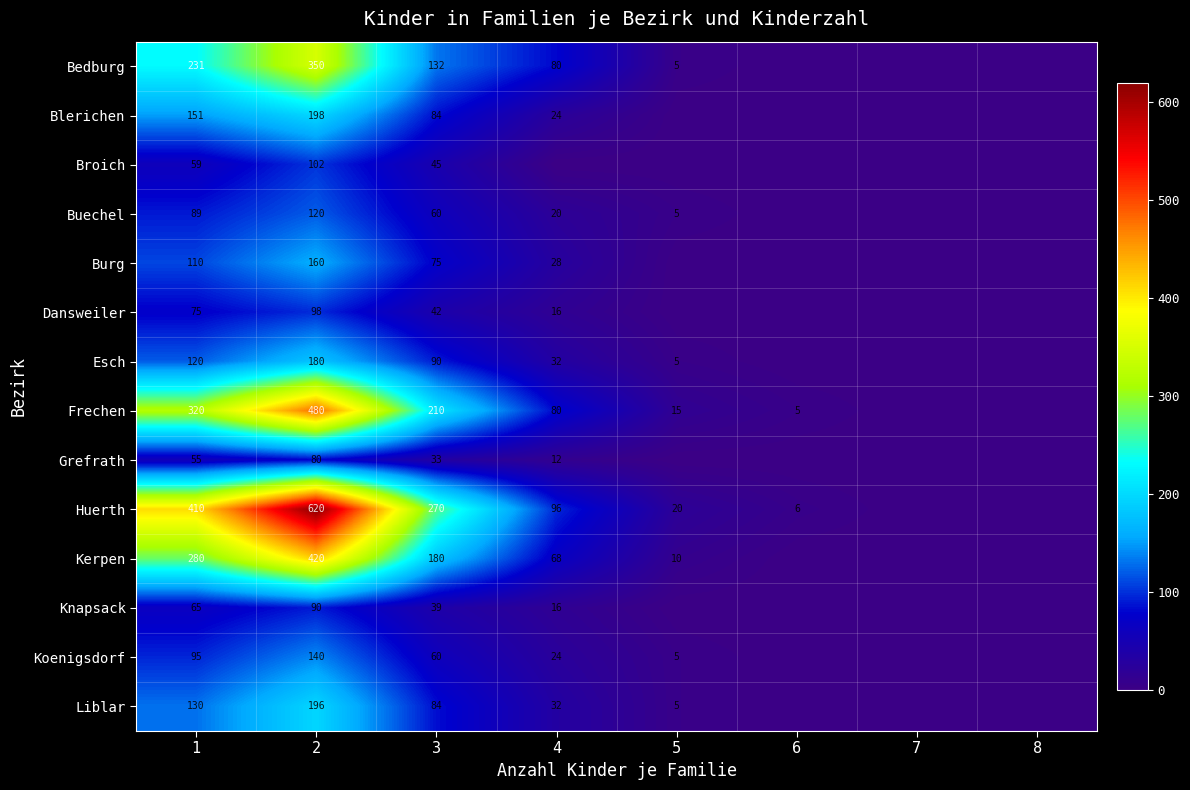

Rank the series at 2 from lowest to highest value.

Grefrath, Knapsack, Dansweiler, Broich, Buechel, Koenigsdorf, Burg, Esch, Liblar, Blerichen, Bedburg, Kerpen, Frechen, Huerth